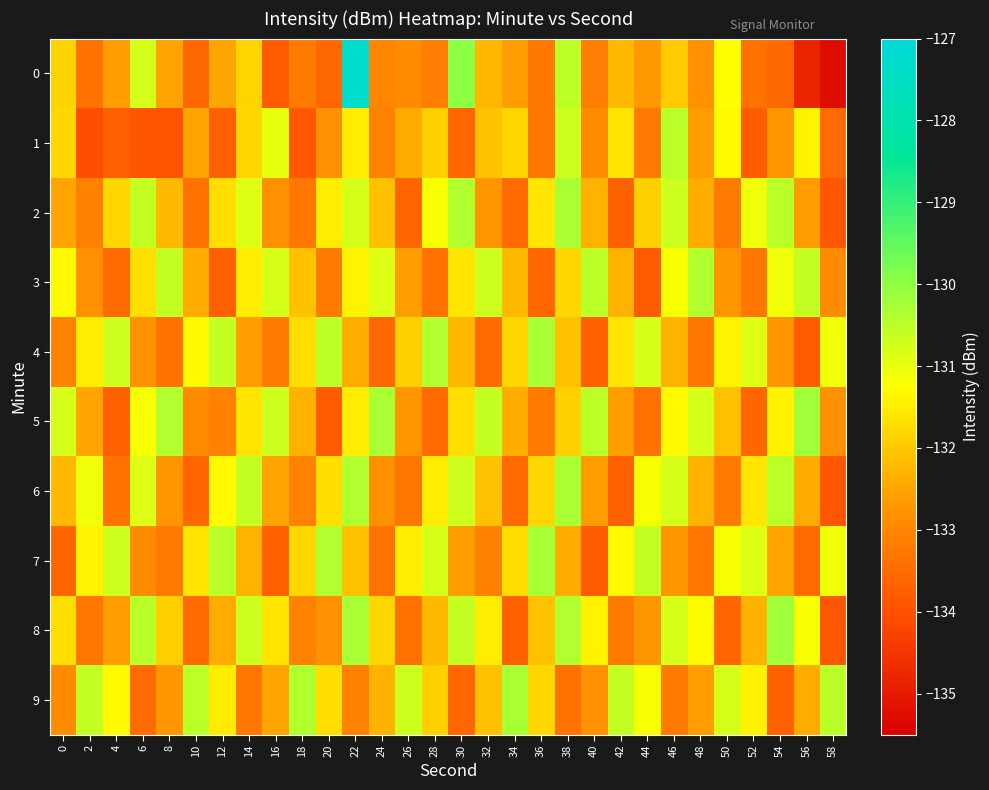

What is the total value across all series at 28?

-1320.0